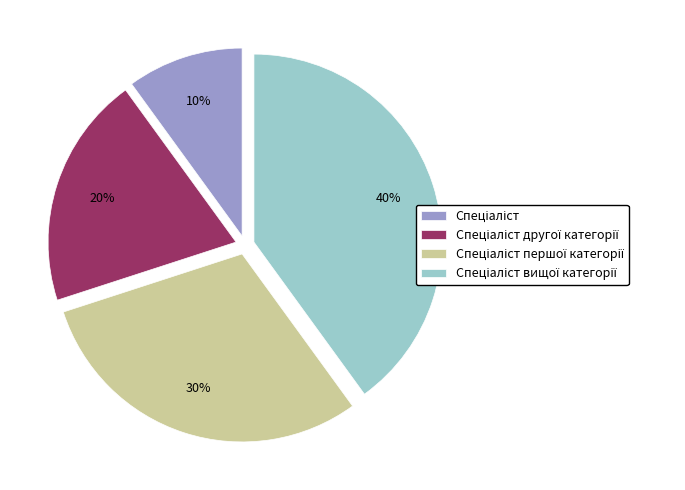

Count the number of slices in the pie.

4